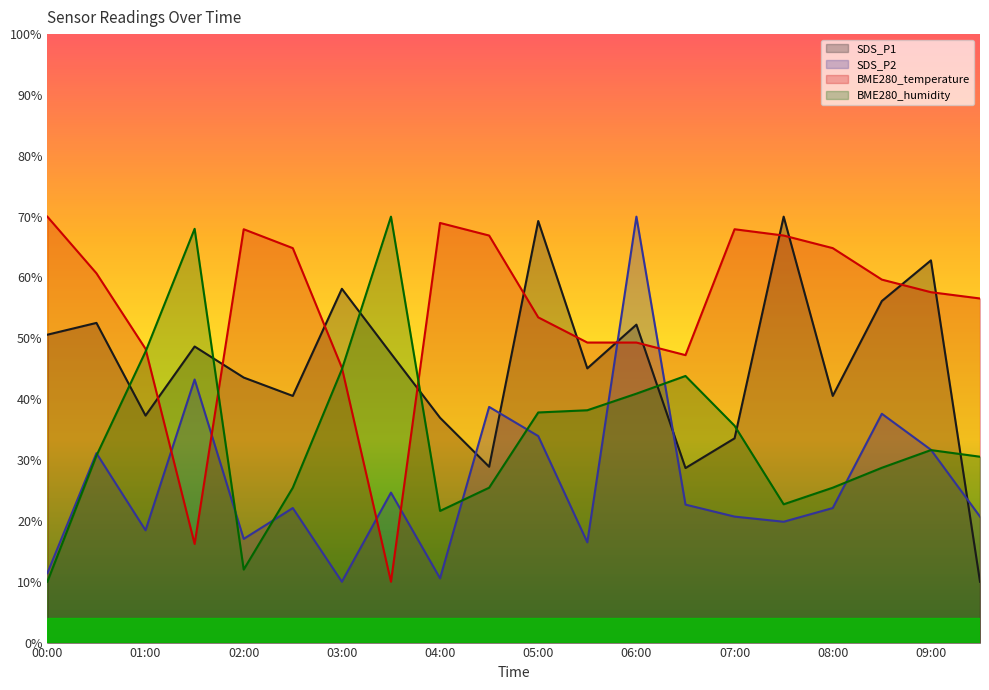

List the series in order of their overall mean, highest first.

BME280_temperature, SDS_P1, BME280_humidity, SDS_P2